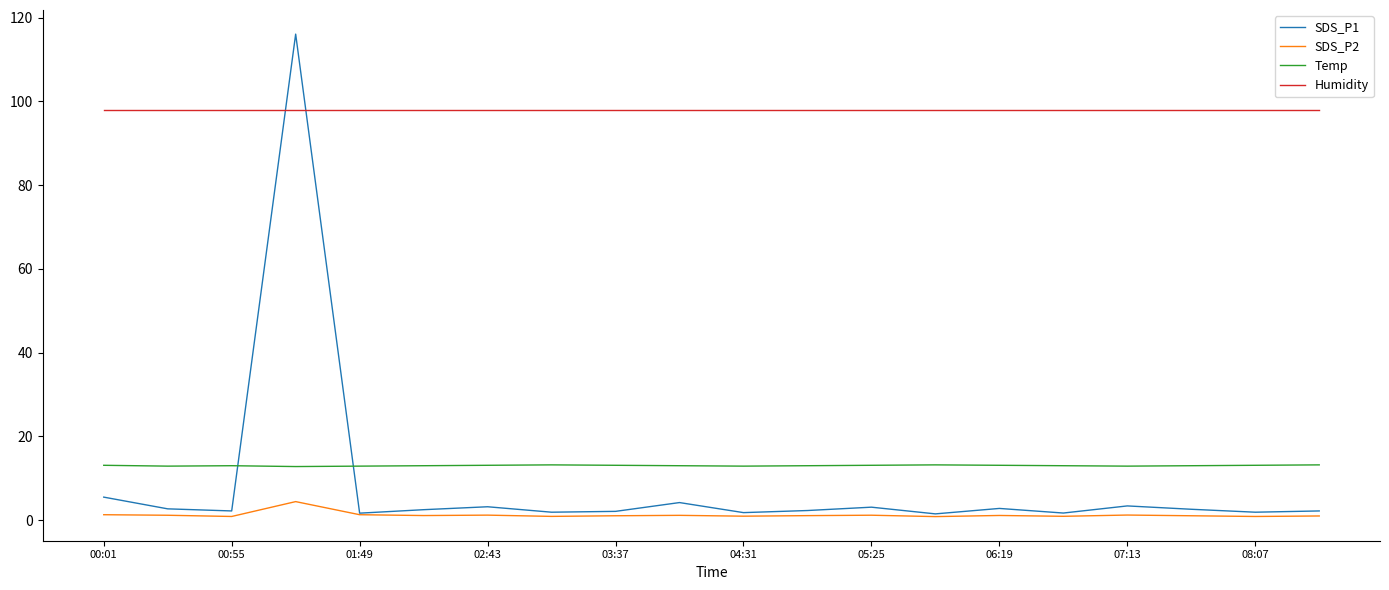

Which series has the largest range (max minus min)?

SDS_P1